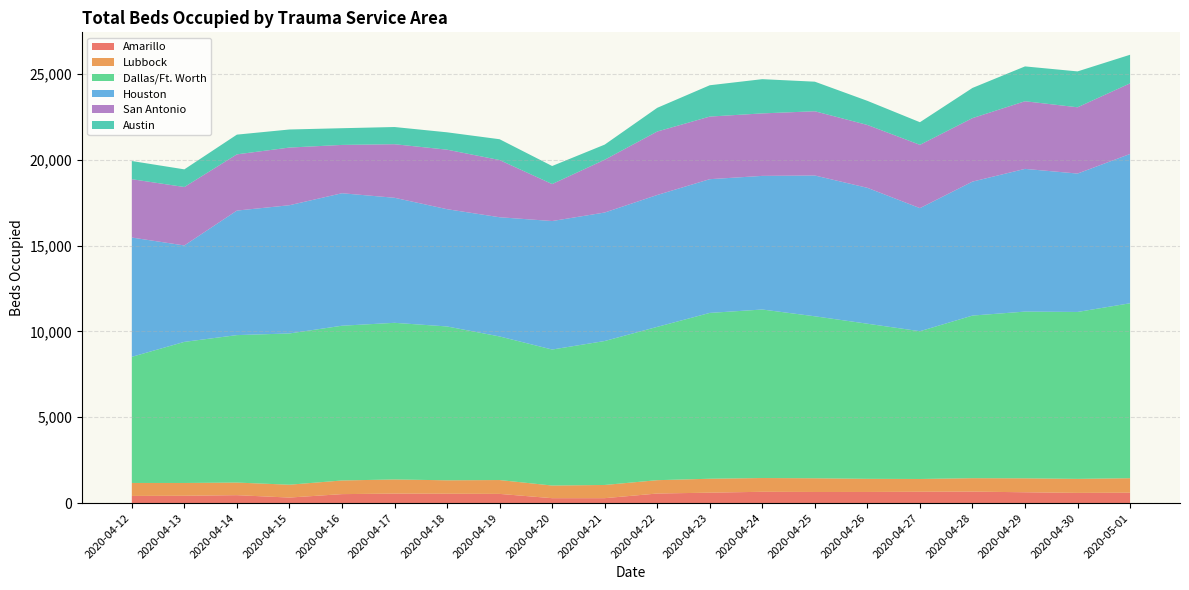

Reading right to left, transcribe all the data shown in this chart.

Amarillo: 2020-05-01=605	2020-04-30=594	2020-04-29=630	2020-04-28=669	2020-04-27=660	2020-04-26=648	2020-04-25=647	2020-04-24=658	2020-04-23=607	2020-04-22=557	2020-04-21=286	2020-04-20=286	2020-04-19=535	2020-04-18=545	2020-04-17=553	2020-04-16=522	2020-04-15=322	2020-04-14=461	2020-04-13=427	2020-04-12=417
Lubbock: 2020-05-01=844	2020-04-30=816	2020-04-29=812	2020-04-28=781	2020-04-27=744	2020-04-26=765	2020-04-25=798	2020-04-24=801	2020-04-23=811	2020-04-22=777	2020-04-21=769	2020-04-20=736	2020-04-19=807	2020-04-18=782	2020-04-17=823	2020-04-16=795	2020-04-15=748	2020-04-14=734	2020-04-13=744	2020-04-12=755
Dallas/Ft. Worth: 2020-05-01=10190	2020-04-30=9723	2020-04-29=9712	2020-04-28=9472	2020-04-27=8607	2020-04-26=9035	2020-04-25=9435	2020-04-24=9816	2020-04-23=9659	2020-04-22=8930	2020-04-21=8385	2020-04-20=7922	2020-04-19=8364	2020-04-18=8961	2020-04-17=9124	2020-04-16=9014	2020-04-15=8811	2020-04-14=8589	2020-04-13=8219	2020-04-12=7347
Houston: 2020-05-01=8697	2020-04-30=8061	2020-04-29=8313	2020-04-28=7803	2020-04-27=7170	2020-04-26=7916	2020-04-25=8202	2020-04-24=7784	2020-04-23=7790	2020-04-22=7682	2020-04-21=7485	2020-04-20=7485	2020-04-19=6944	2020-04-18=6831	2020-04-17=7284	2020-04-16=7717	2020-04-15=7469	2020-04-14=7254	2020-04-13=5616	2020-04-12=6949
San Antonio: 2020-05-01=4114	2020-04-30=3861	2020-04-29=3940	2020-04-28=3699	2020-04-27=3687	2020-04-26=3662	2020-04-25=3742	2020-04-24=3640	2020-04-23=3647	2020-04-22=3698	2020-04-21=3074	2020-04-20=2155	2020-04-19=3332	2020-04-18=3467	2020-04-17=3120	2020-04-16=2815	2020-04-15=3359	2020-04-14=3276	2020-04-13=3405	2020-04-12=3398
Austin: 2020-05-01=1665	2020-04-30=2090	2020-04-29=2029	2020-04-28=1758	2020-04-27=1317	2020-04-26=1404	2020-04-25=1722	2020-04-24=1994	2020-04-23=1824	2020-04-22=1379	2020-04-21=881	2020-04-20=1050	2020-04-19=1212	2020-04-18=1011	2020-04-17=1001	2020-04-16=973	2020-04-15=1052	2020-04-14=1148	2020-04-13=1028	2020-04-12=1059